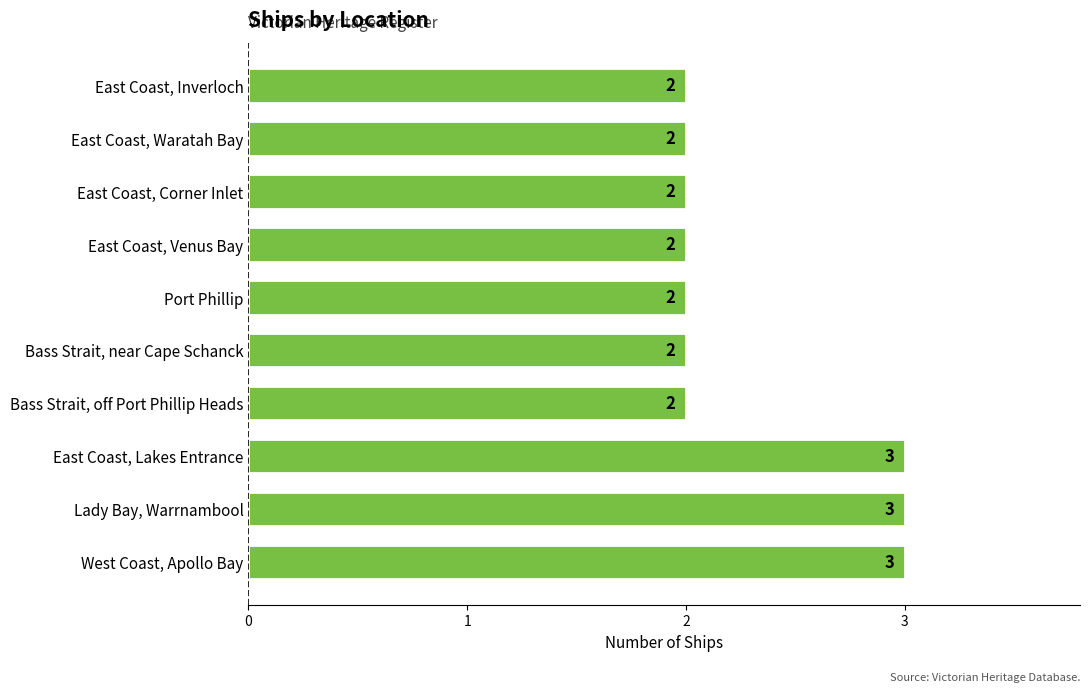

How many values are between 2 and 3?

10